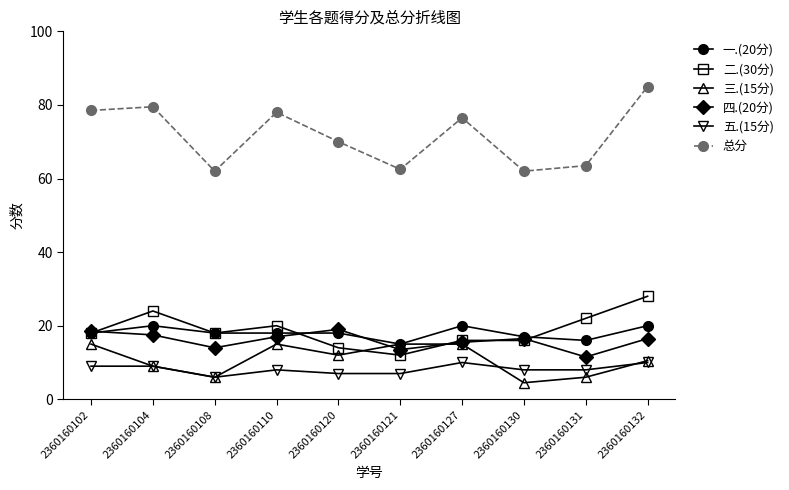

How many data points does each series have?

10